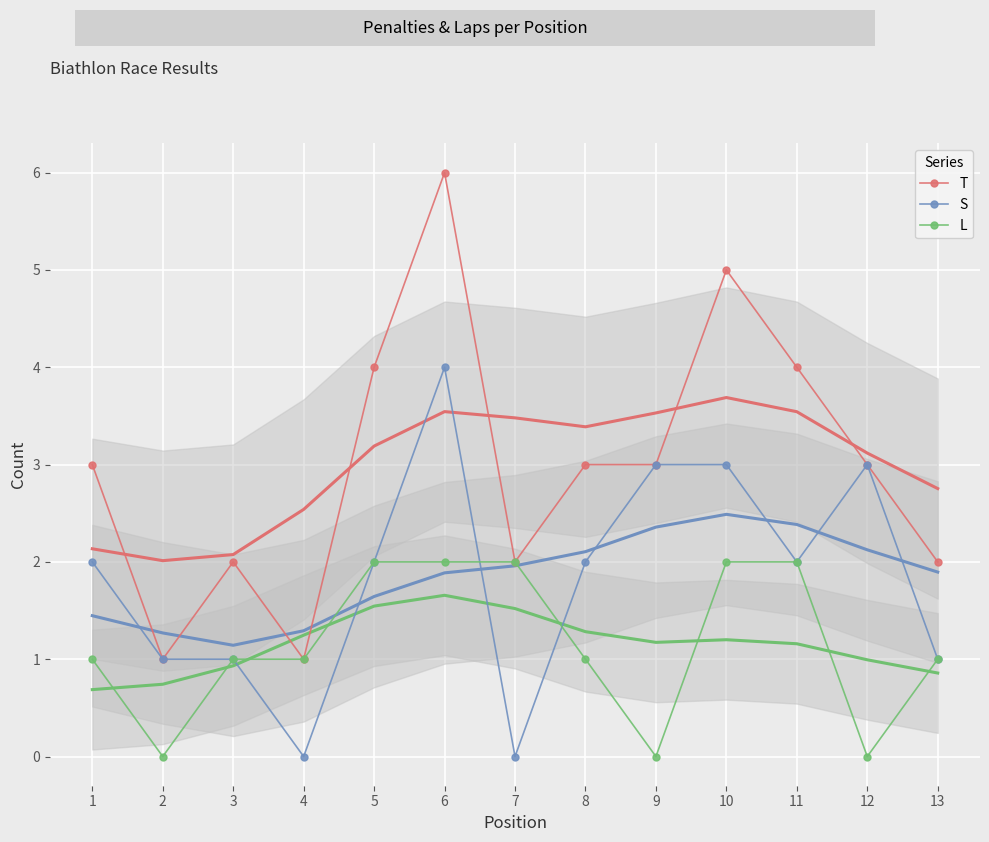

How many interior local peaks does the T series have?

3